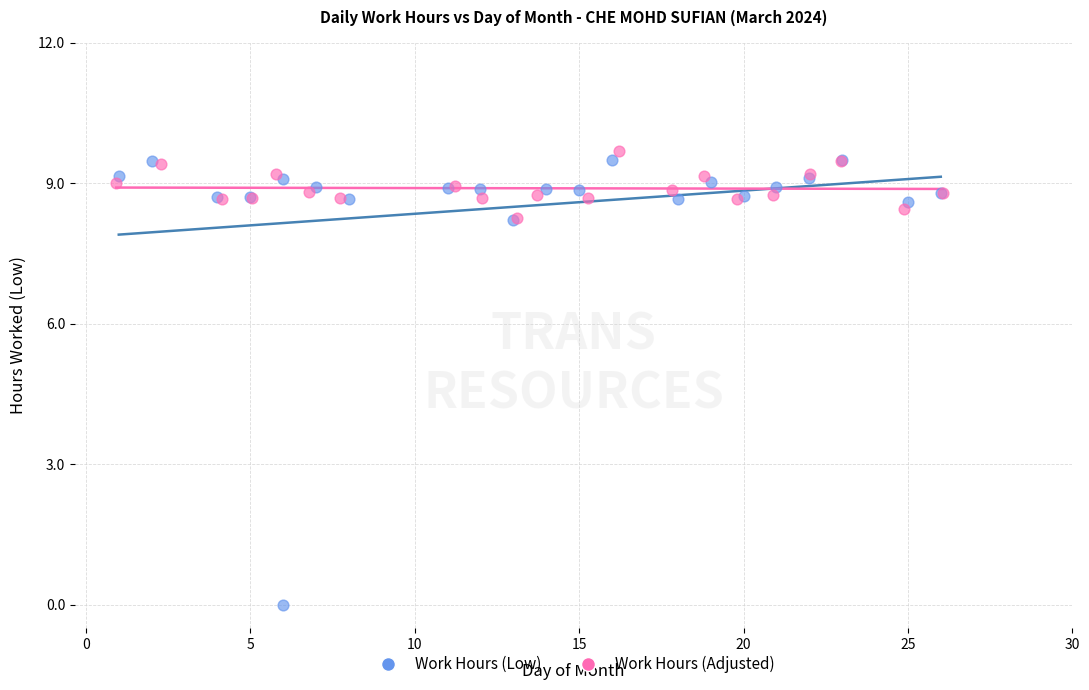

Which series contains the lowest Y value?

Work Hours (Low)